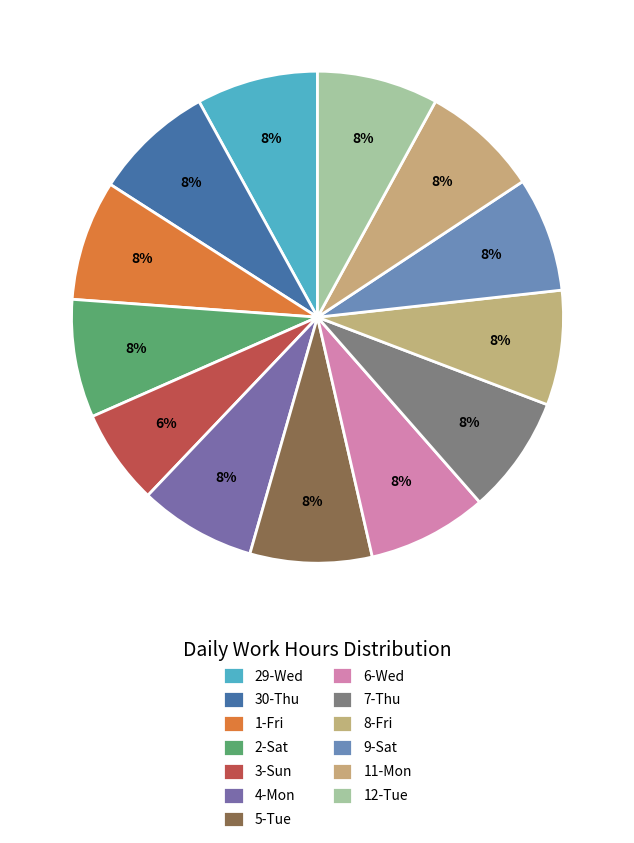

What percentage is the 5-Tue slice, to the nearest percent?

8%